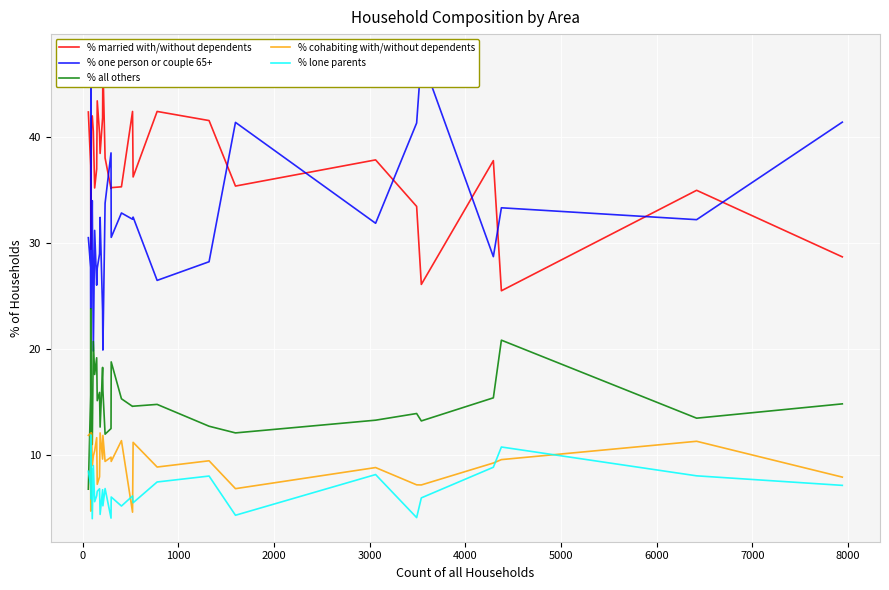

How many categories are shown in the chart?

30